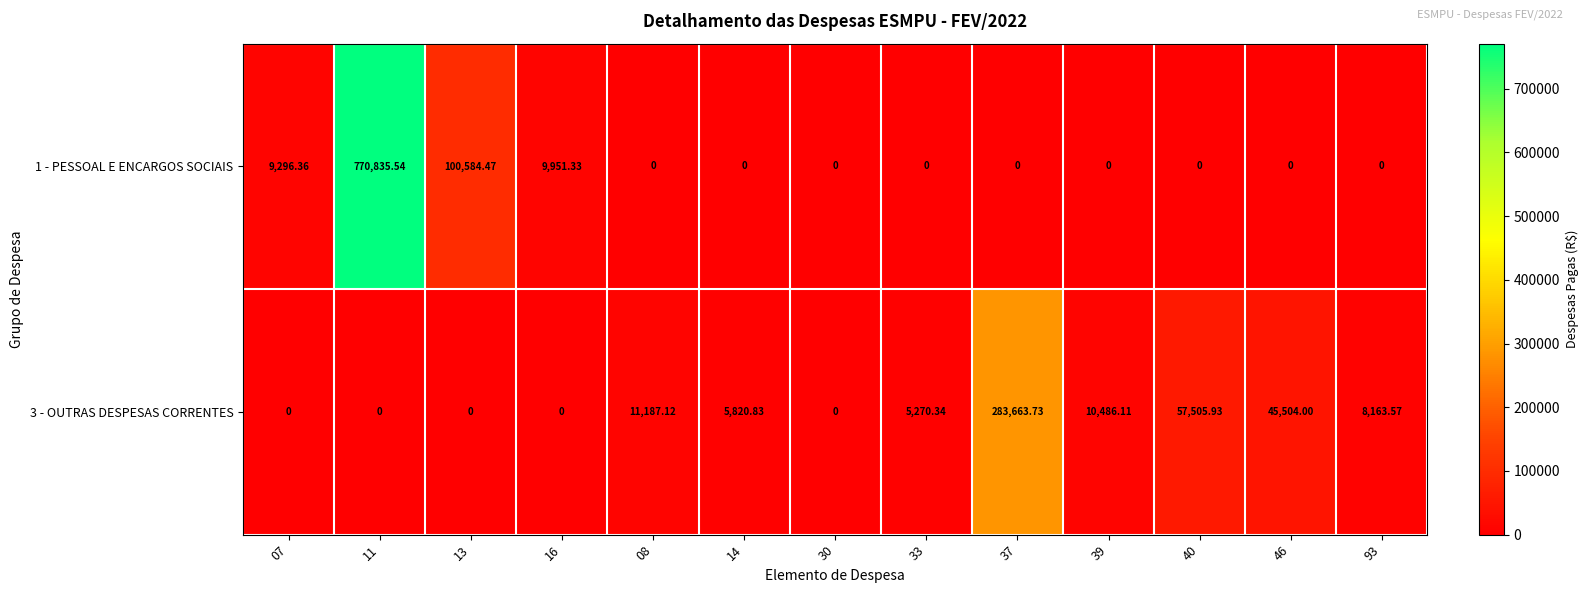

Which series has the largest total across all categories?

1 - PESSOAL E ENCARGOS SOCIAIS